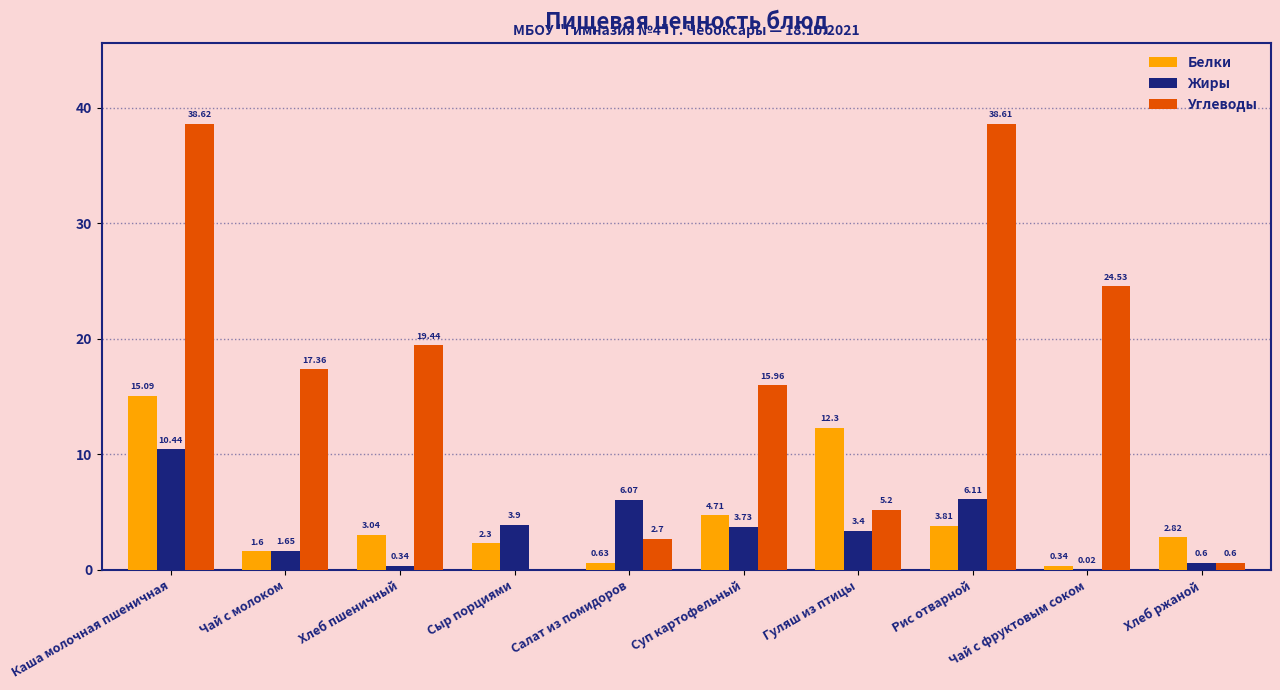

What is the greatest value displayed?

38.6